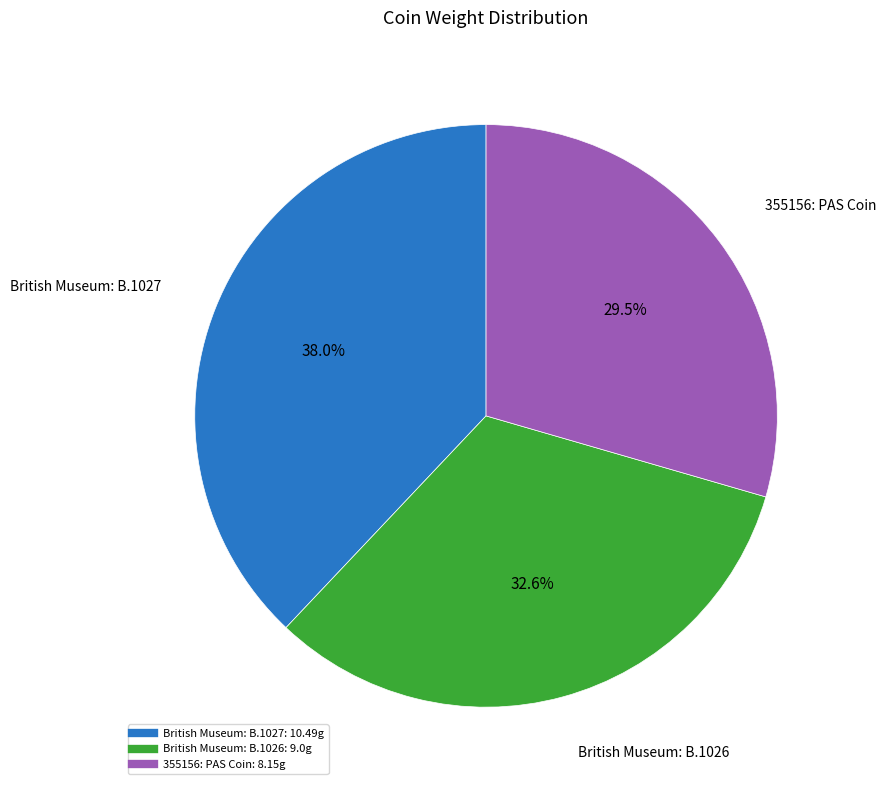

To the nearest percent, what is the difference between the largest and smallest slice percentages?

8%